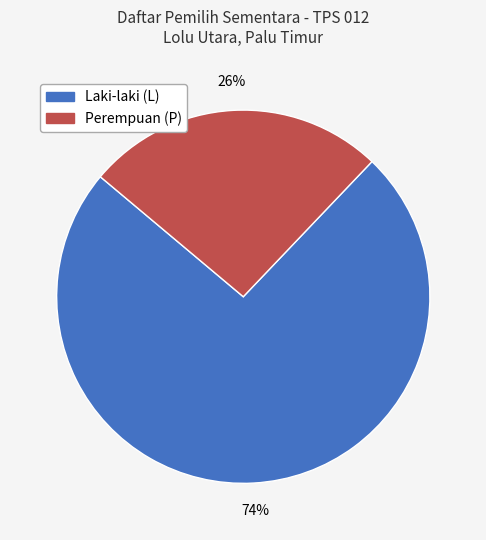

Is there a majority slice in this chart?

Yes